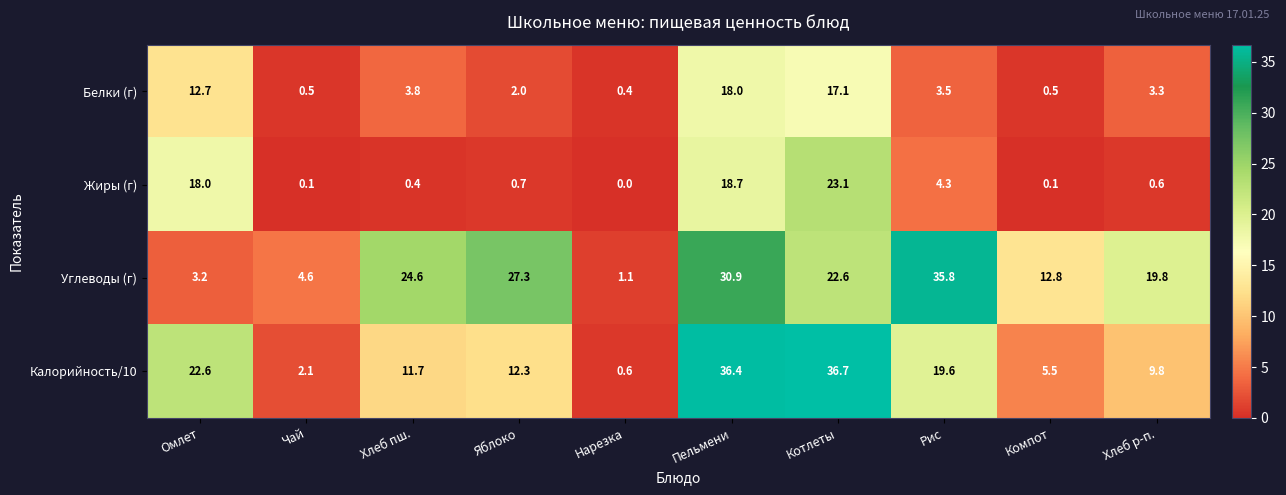

How many categories are shown in the chart?

10